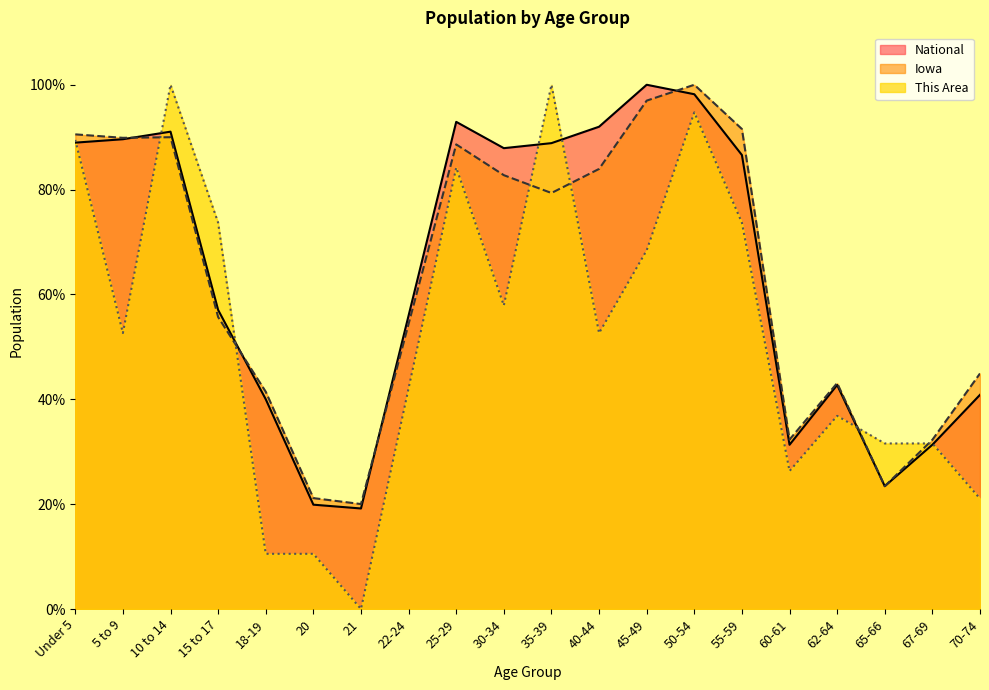

What is the difference between the highest and lowest values at Under 5?

1.6